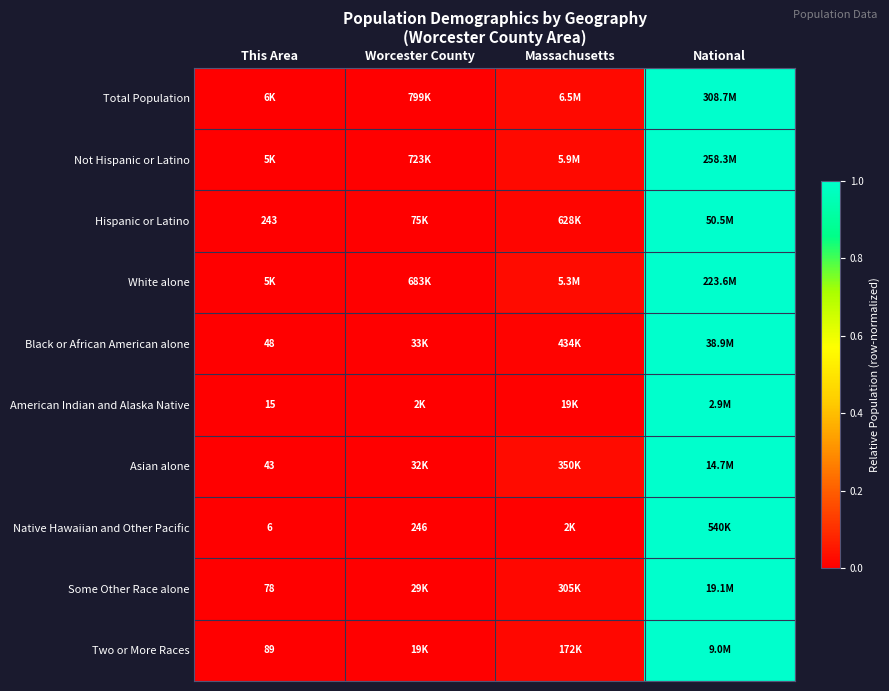

What is the sum of the Hispanic or Latino values at Massachusetts and National?

1.0